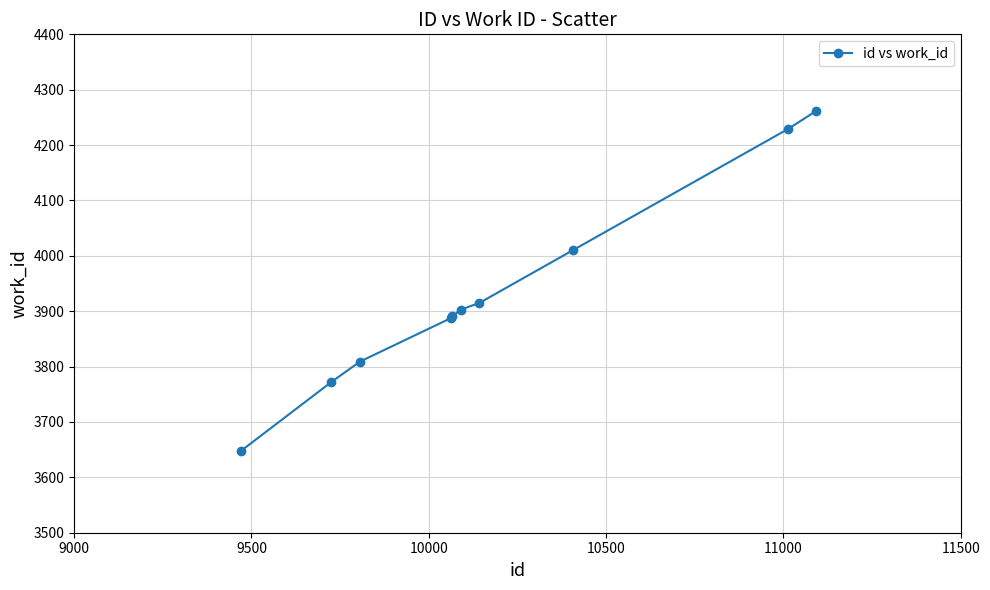

What is the value of the 4th point from the left?

3888